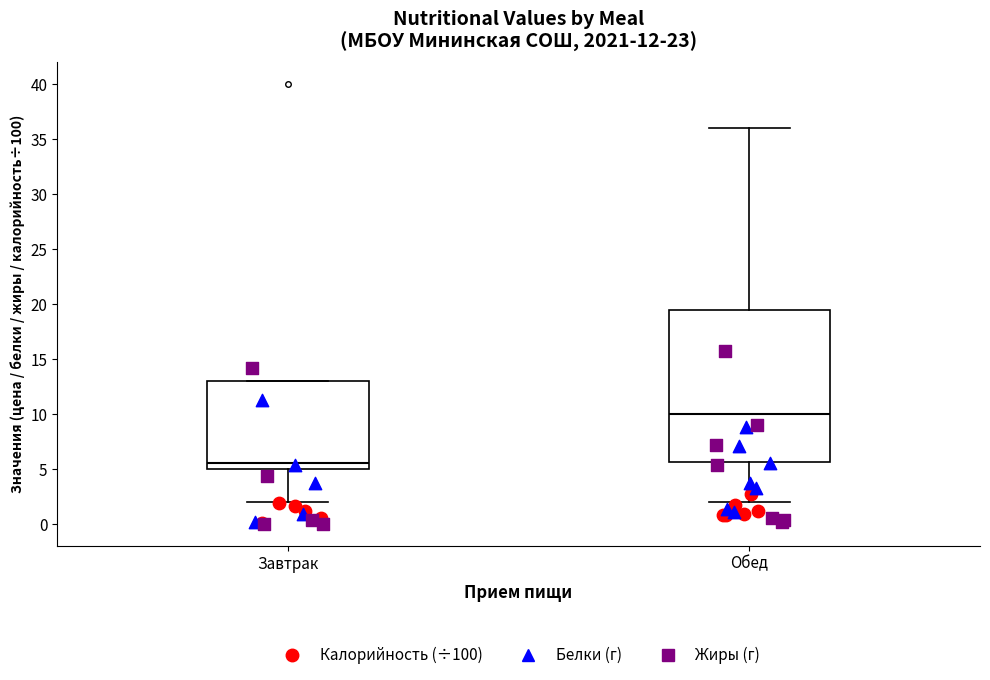

Which box is the tallest, from its lower edge to its upper edge?

Обед